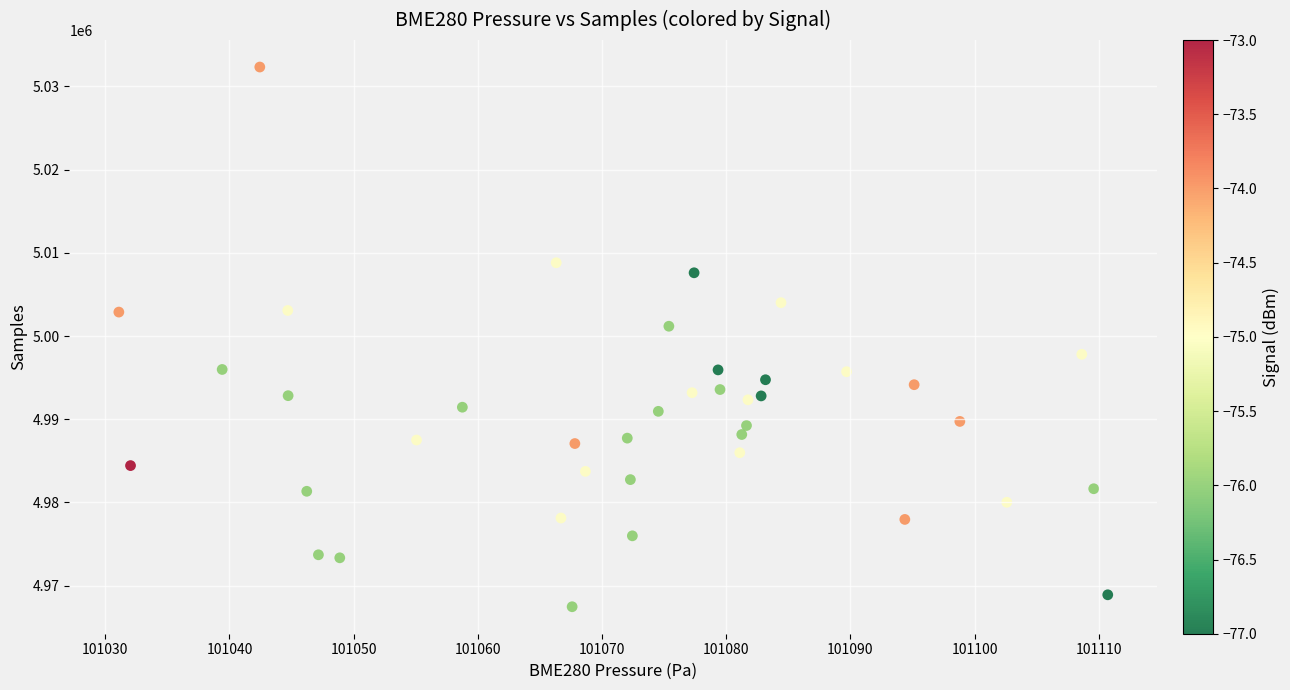

What Y value in the scatter plot is closest to 4999894?

5001175